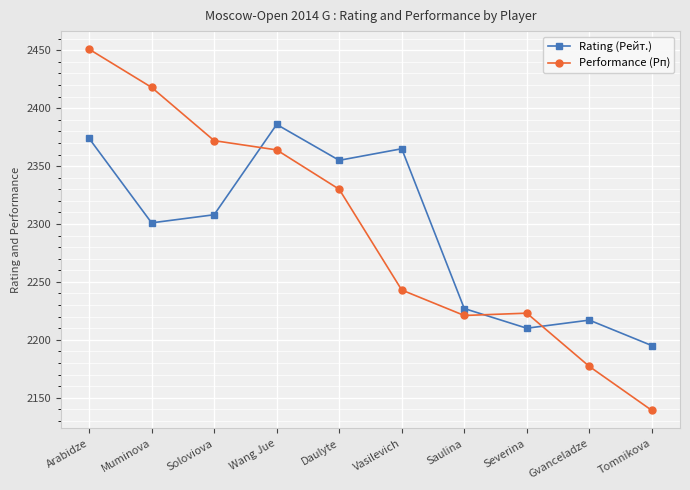

Between which two adjacent categories do Performance (Рп) and Rating (Рейт.) first intersect?

Soloviova and Wang Jue